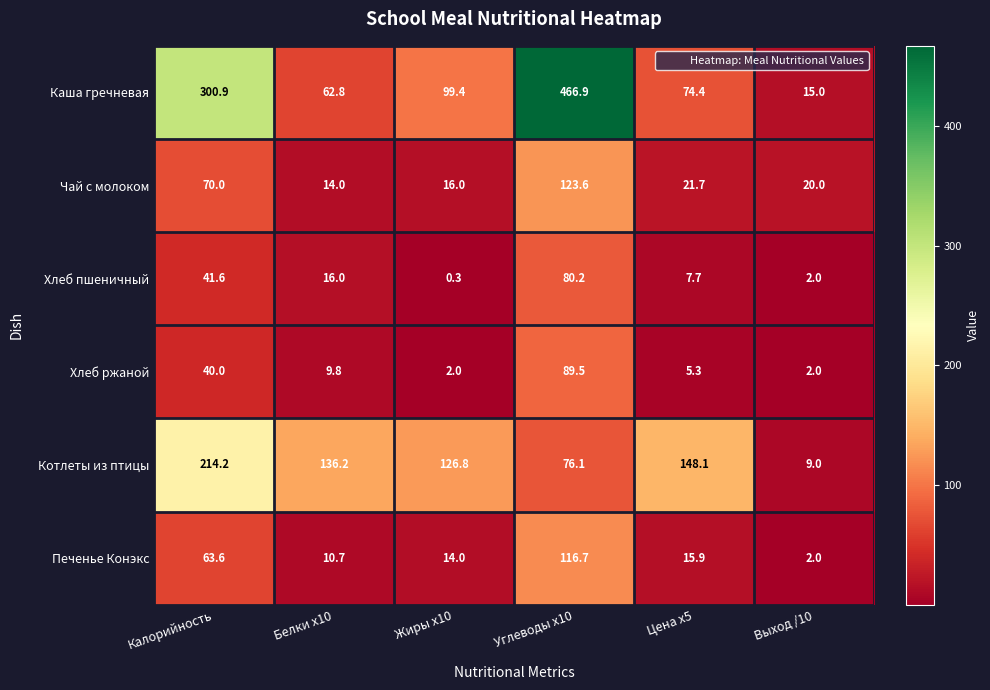

Count the number of data series in this chart.

6